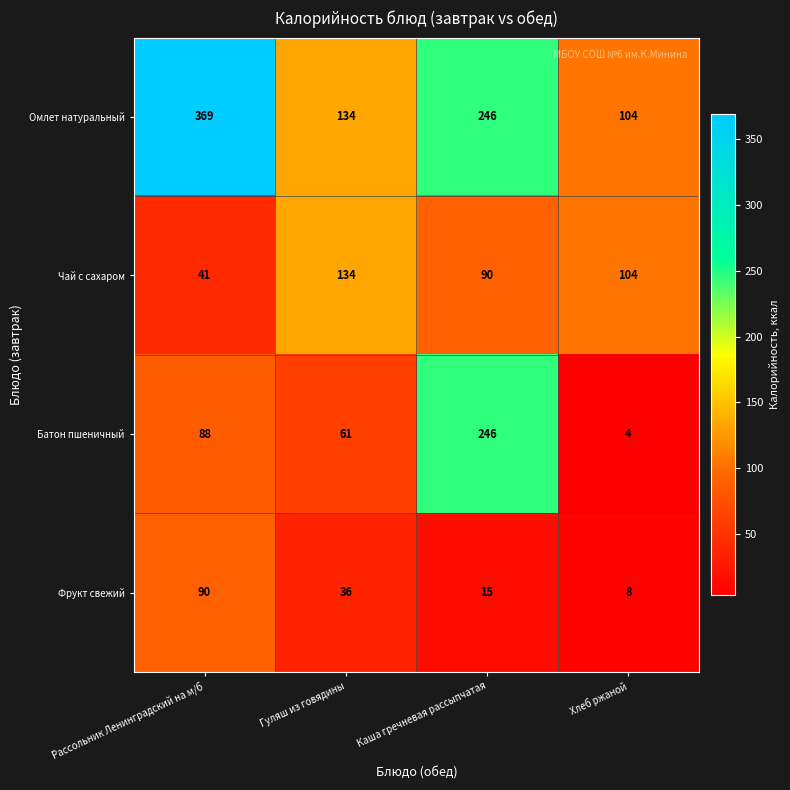

Which series has the widest spread of values?

Омлет натуральный